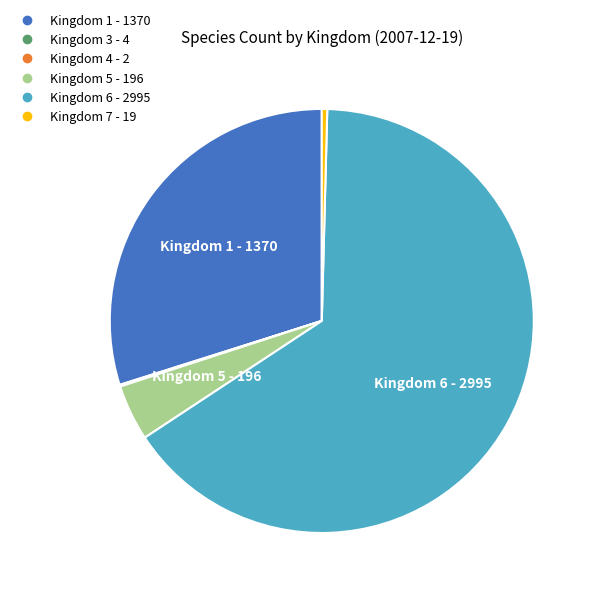

Is there a majority slice in this chart?

Yes